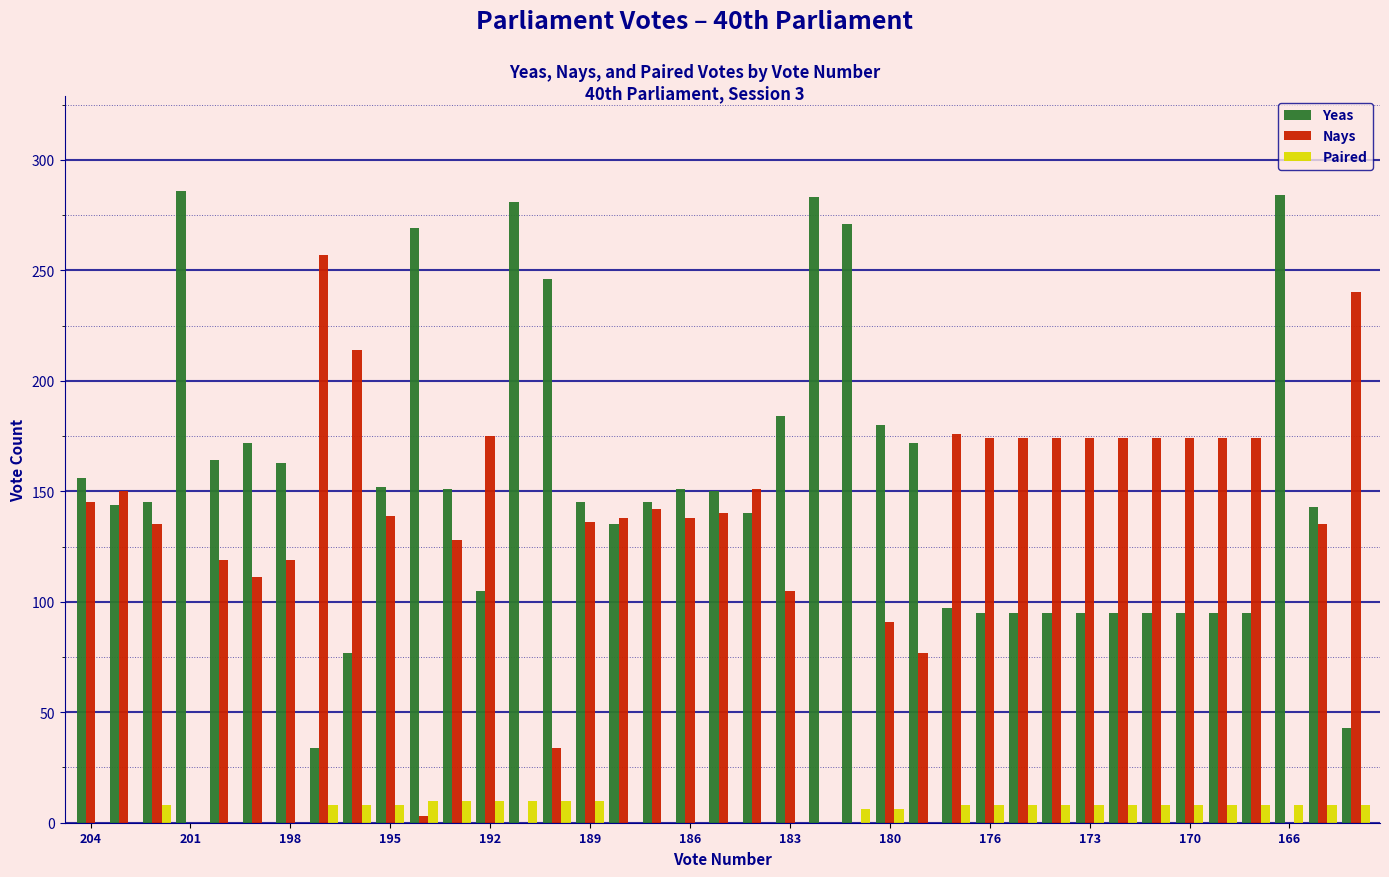

Which series has the largest total across all categories?

Yeas